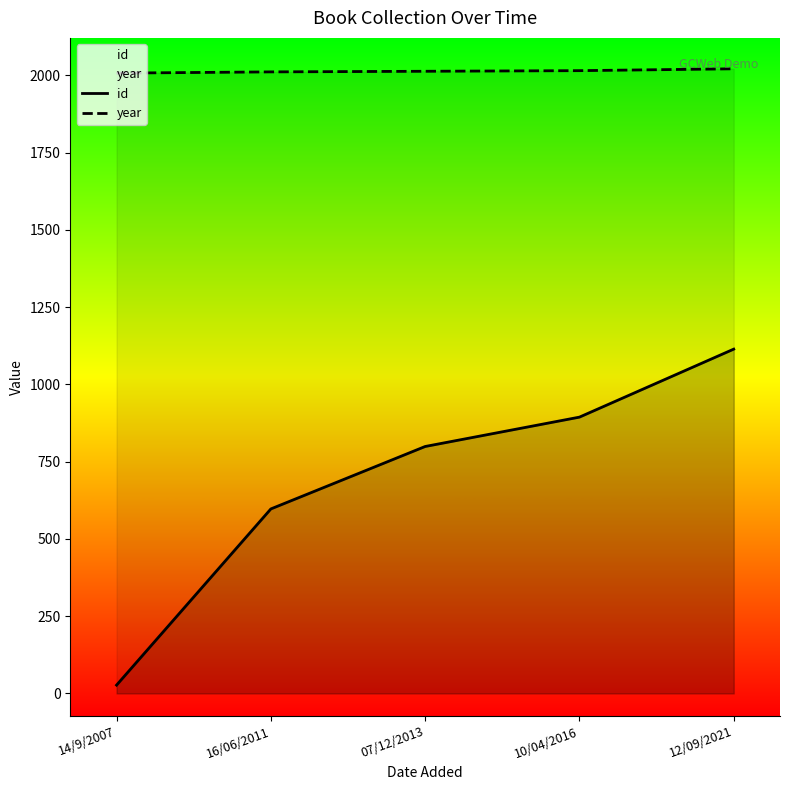

At 07/12/2013, list the series in order from largest to smallest.

year, id